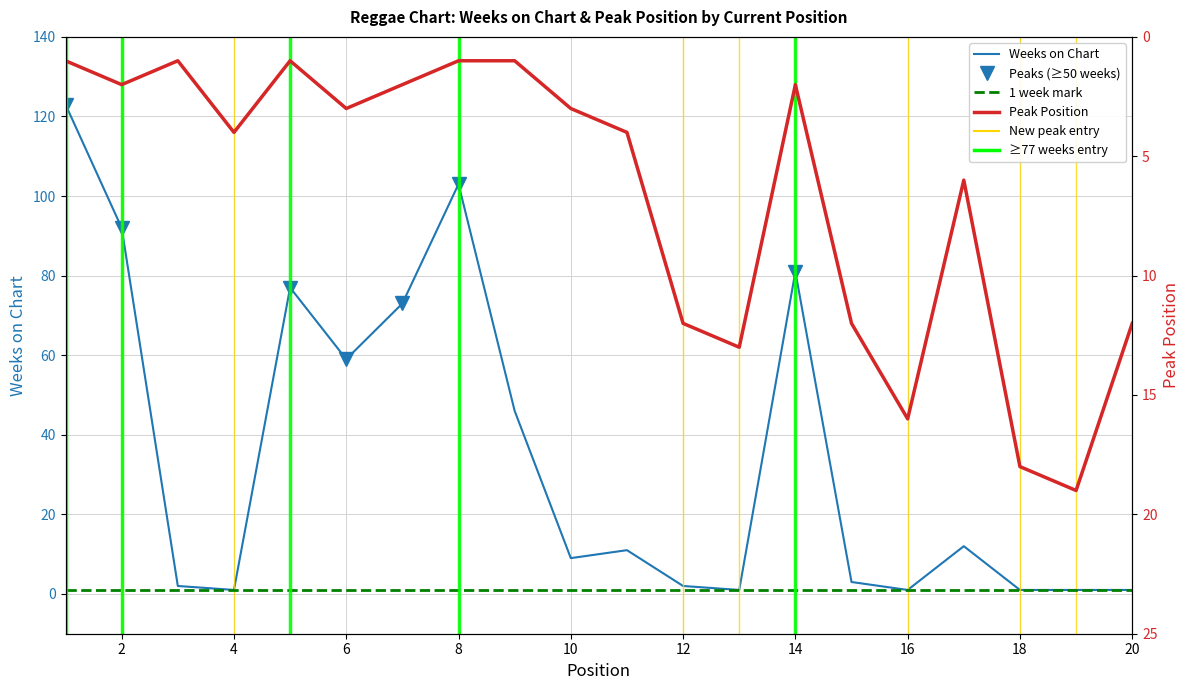

Is the value of Weeks on Chart at 18 greater than the value of Peak Position at 6?

No